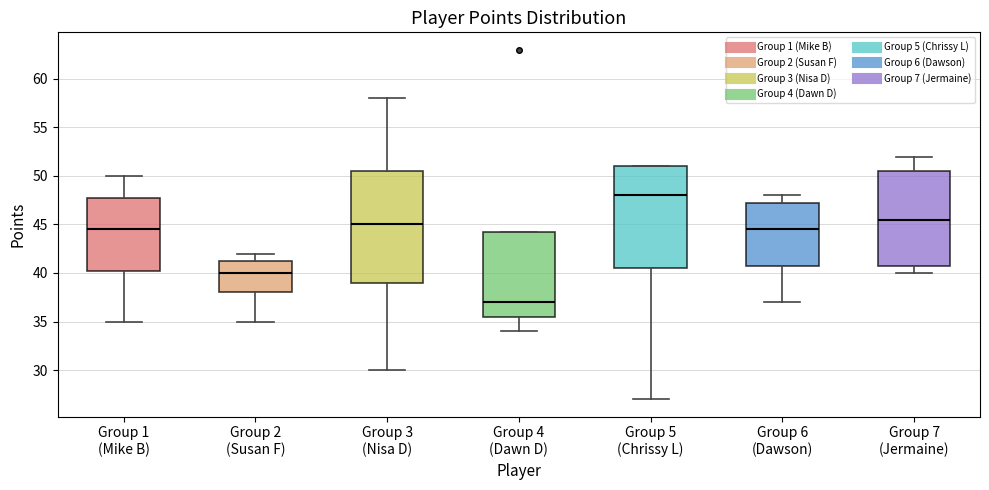

Reading left to right, read every box against the y-axis: the position of its median line, the range the box covers, and the ends of its whiskers. The values are not printed on the chart, so give them approximately, as read against the axis.

Group 1 (Mike B): median 44.5, box 40.5 to 48.0, whiskers 35.0 to 50.0
Group 2 (Susan F): median 40.0, box 38.0 to 41.5, whiskers 35.0 to 42.0
Group 3 (Nisa D): median 45.0, box 39.0 to 50.5, whiskers 30.0 to 58.0
Group 4 (Dawn D): median 37.0, box 35.5 to 44.5, whiskers 34.0 to 44.5
Group 5 (Chrissy L): median 48.0, box 40.5 to 51.0, whiskers 27.0 to 51.0
Group 6 (Dawson): median 44.5, box 41.0 to 47.5, whiskers 37.0 to 48.0
Group 7 (Jermaine): median 45.5, box 41.0 to 50.5, whiskers 40.0 to 52.0